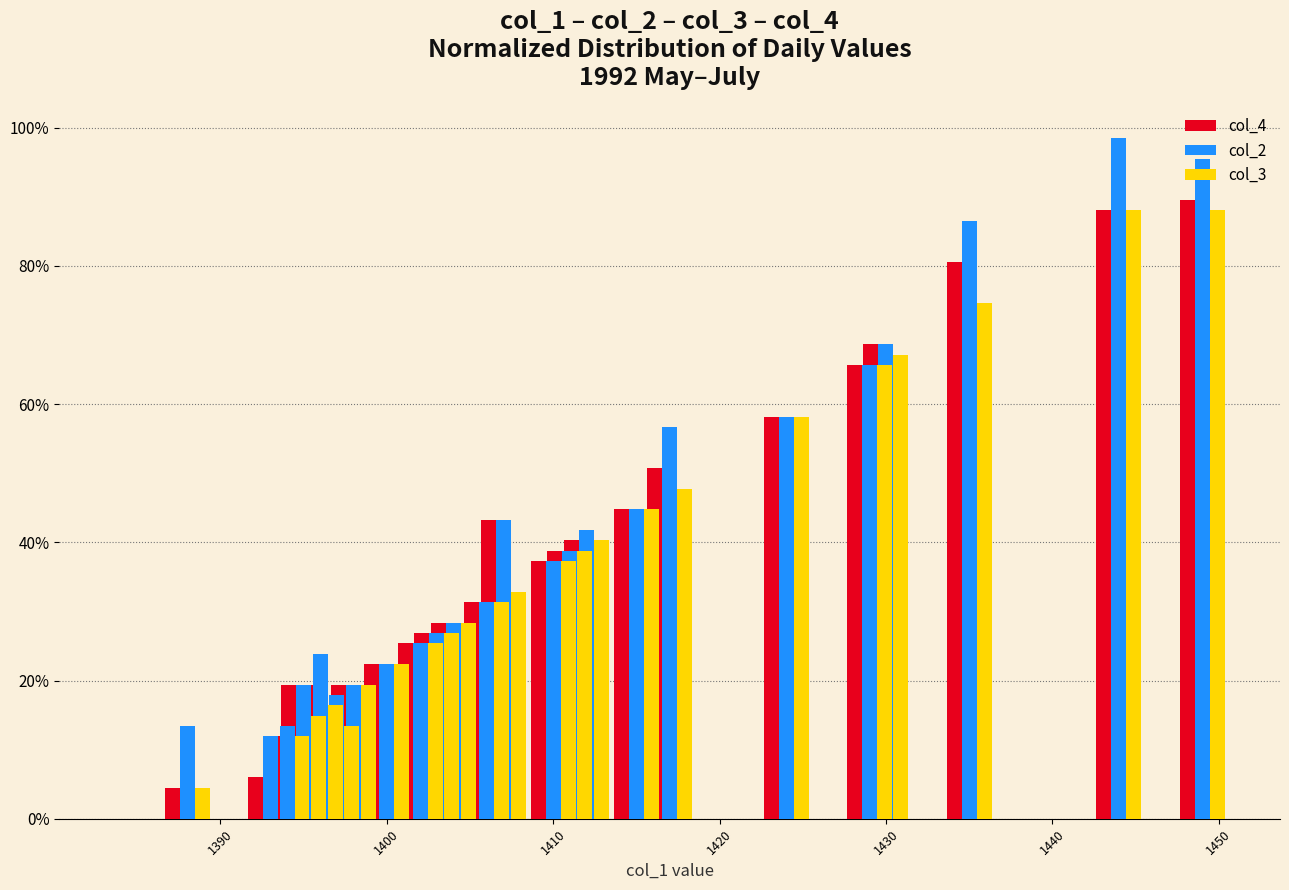

Which series has the largest total across all categories?

col_2